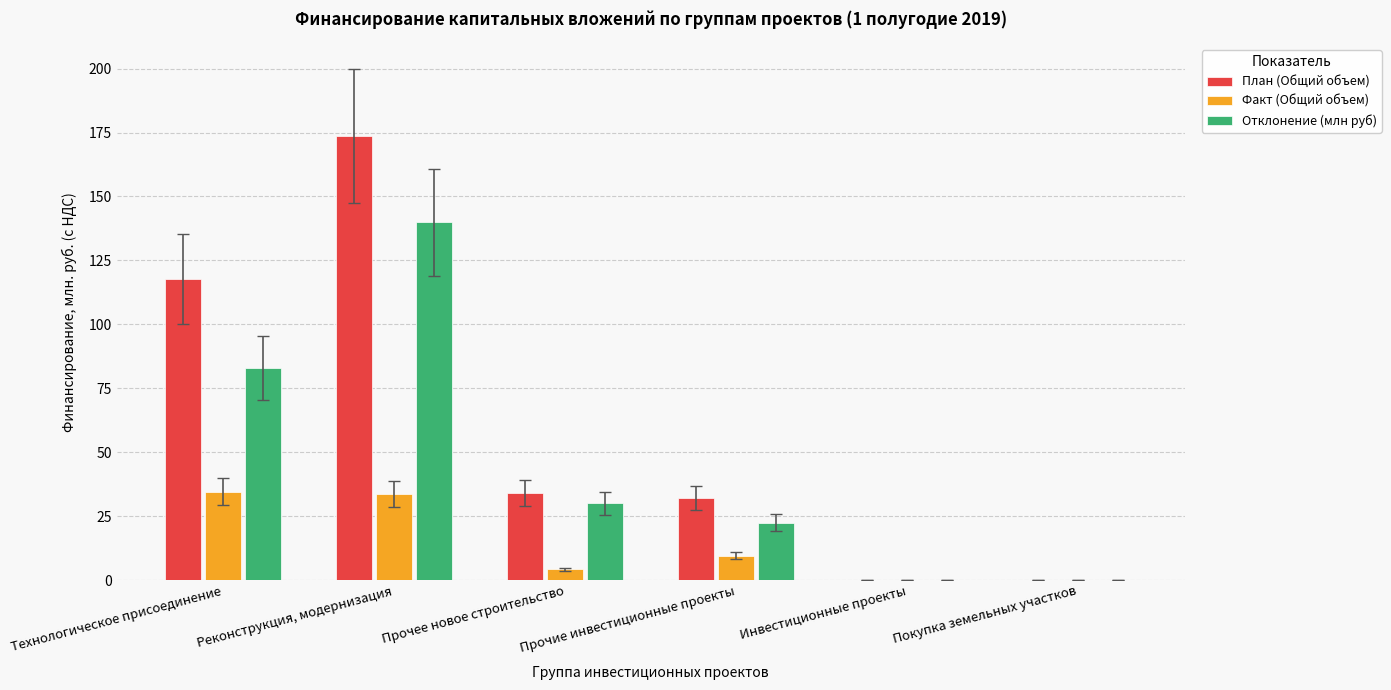

Which series has the largest total across all categories?

План (Общий объем)